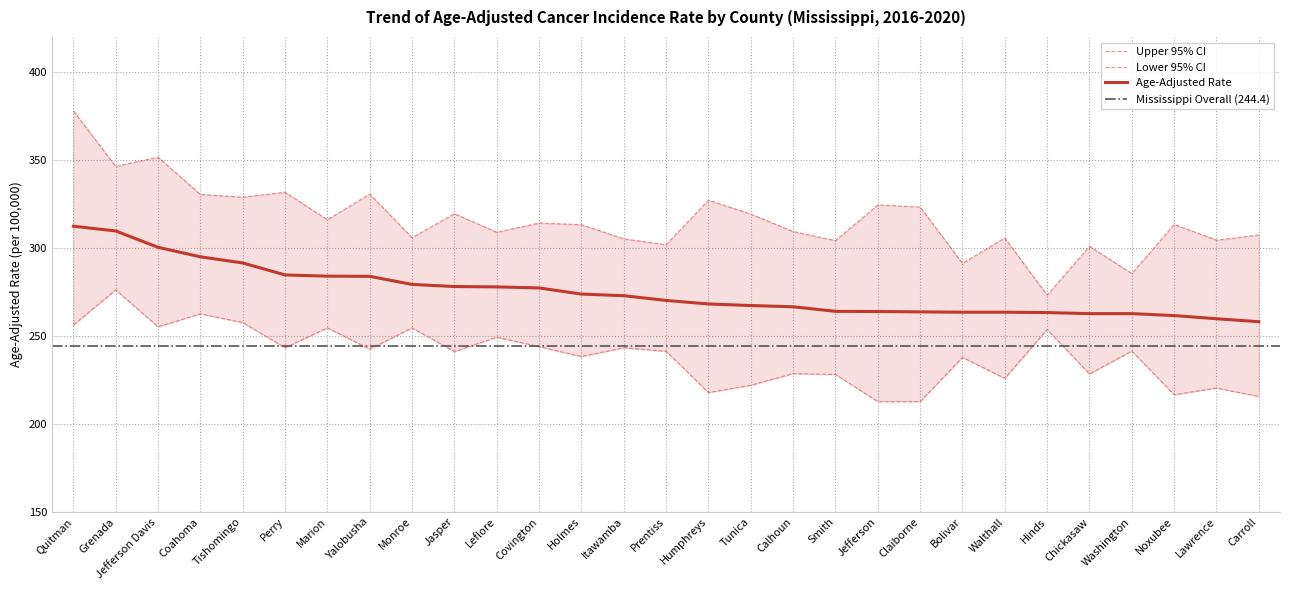

At which label is Lower 95% CI closest to 244?

Covington